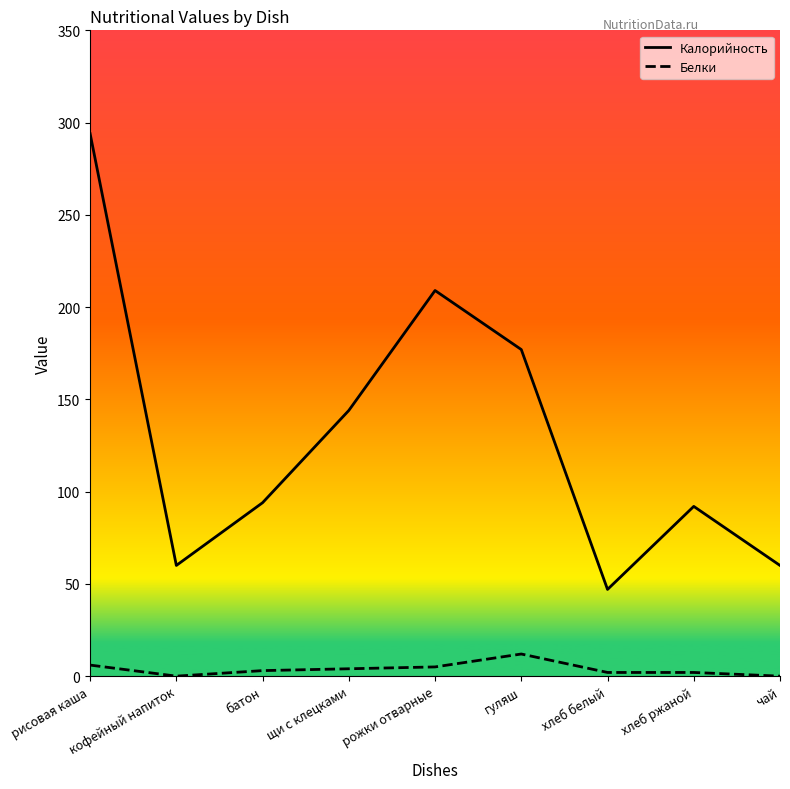

Is the value of Белки at щи с клецками greater than the value of Калорийность at хлеб белый?

No